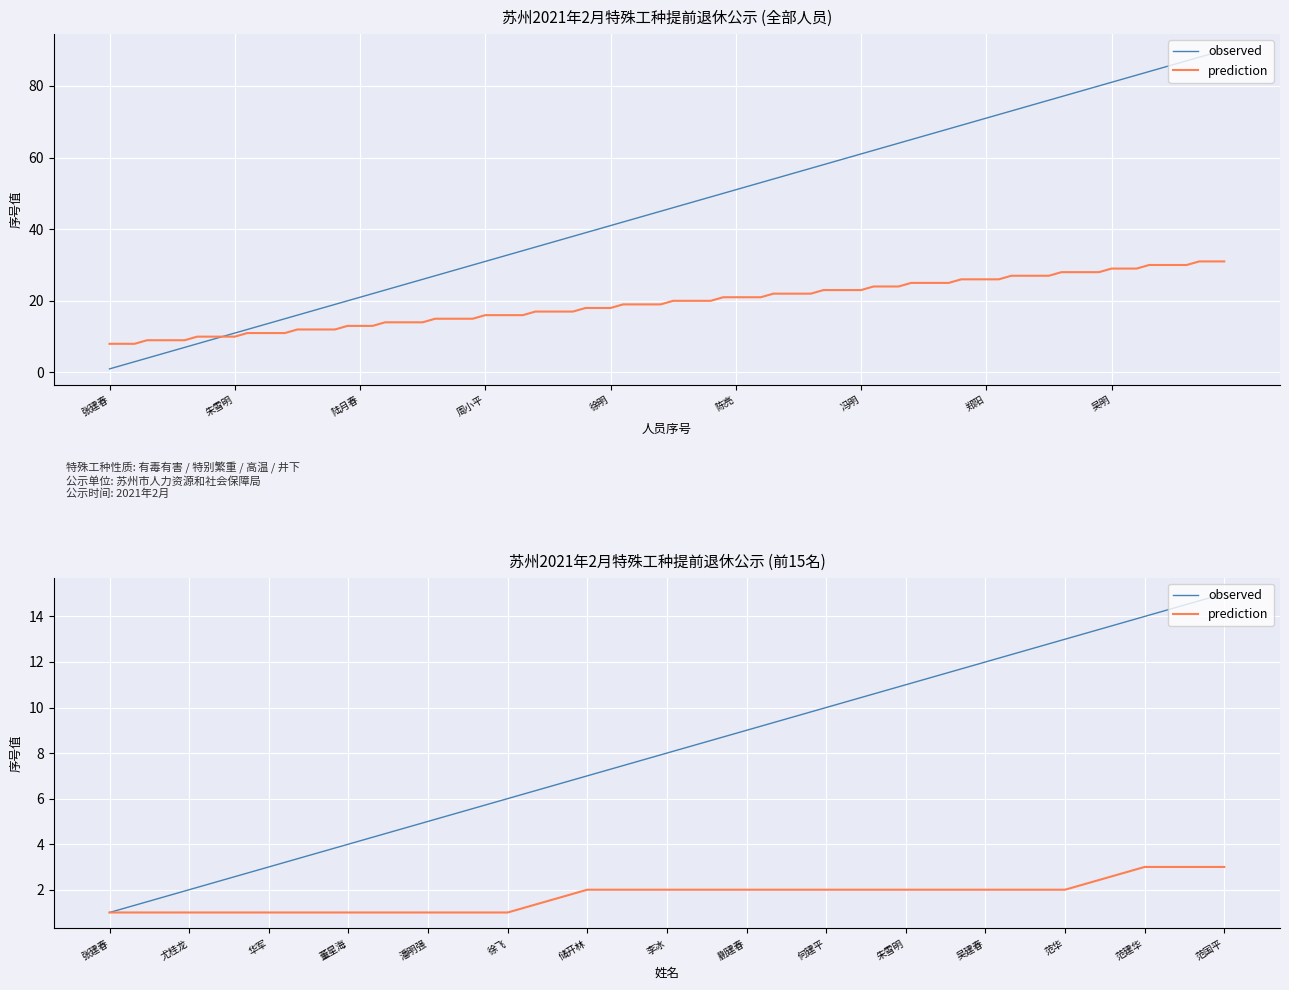

True or false: observed has more than 1 points higher than both neighbors.

False